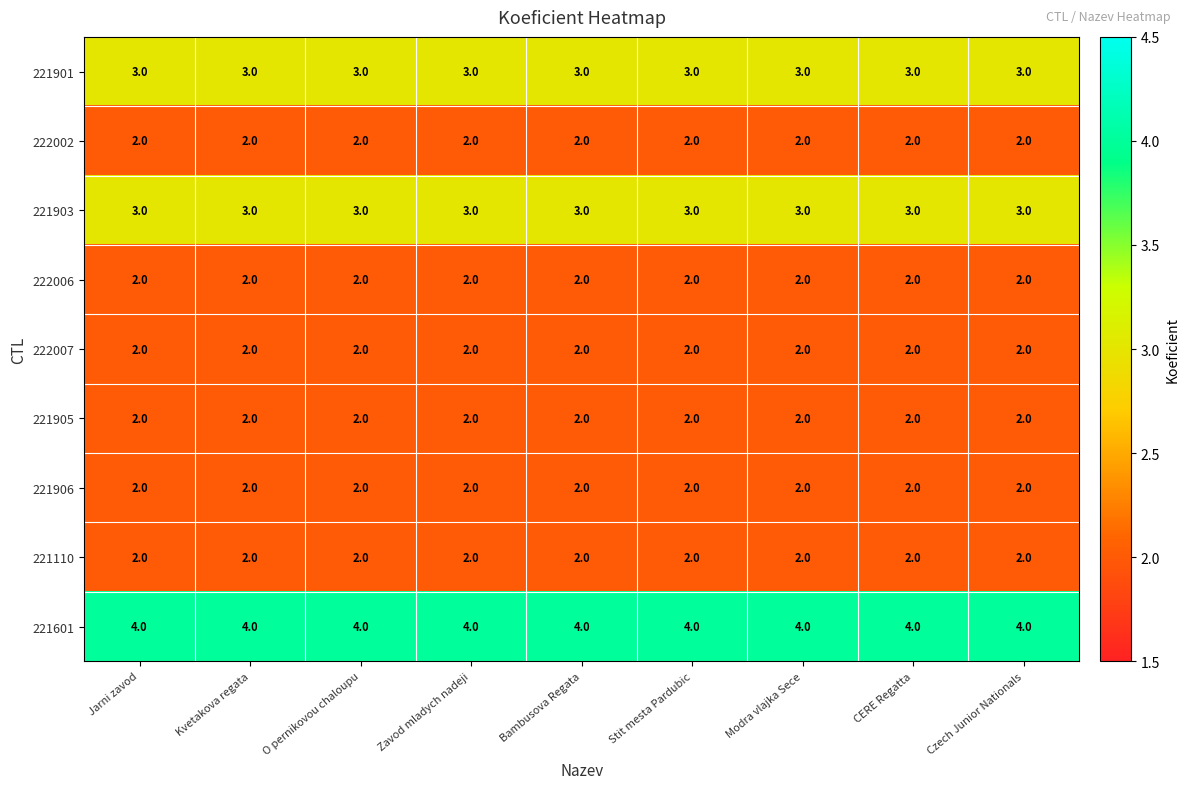

What is the greatest value displayed?

4